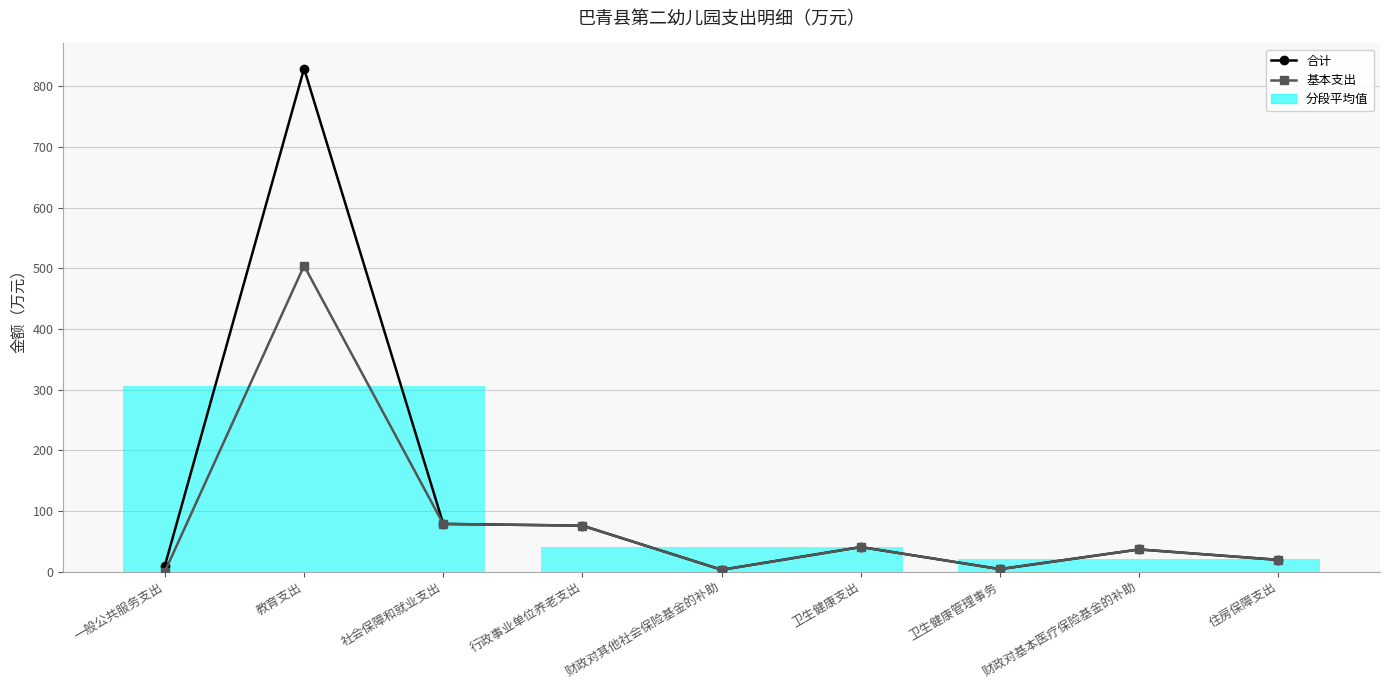

Rank the series at 卫生健康支出 from lowest to highest value.

合计, 基本支出